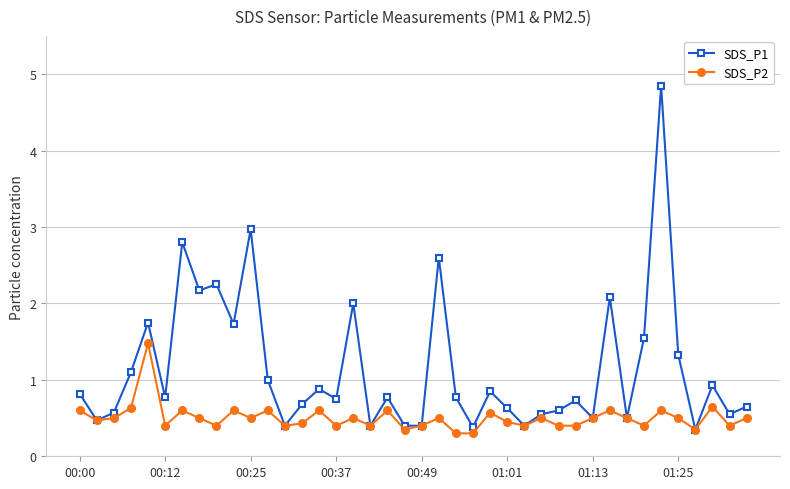

Rank the series by their average value, from highest to lowest.

SDS_P1, SDS_P2